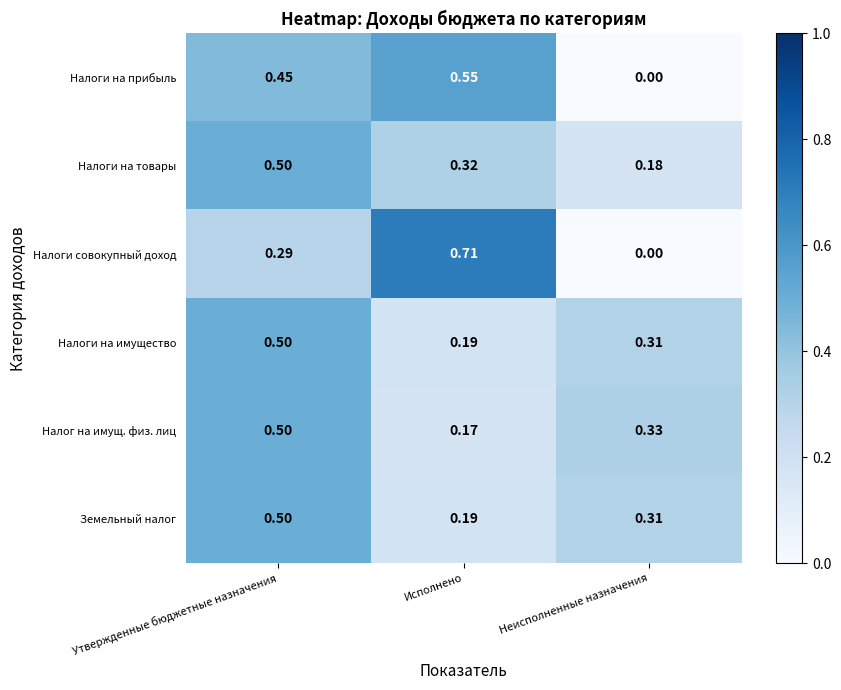

At which category is the sum across all series the highest?

Утвержденные бюджетные назначения